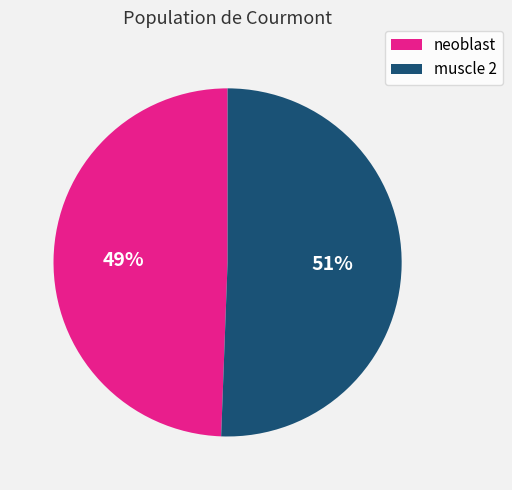

Is the sum of neoblast and muscle 2 greater than half?

Yes